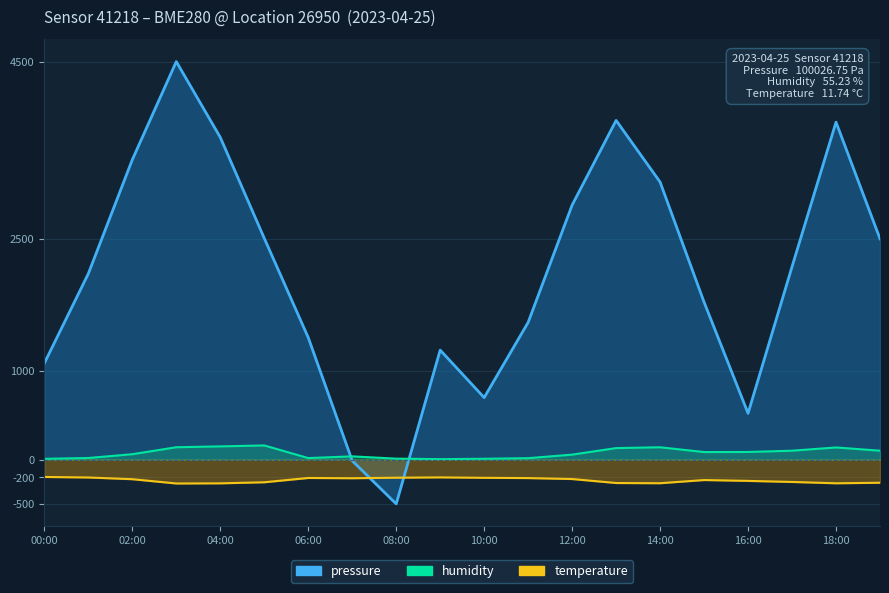

The temperature series shows -252.0 at 17:00. True or false?

True